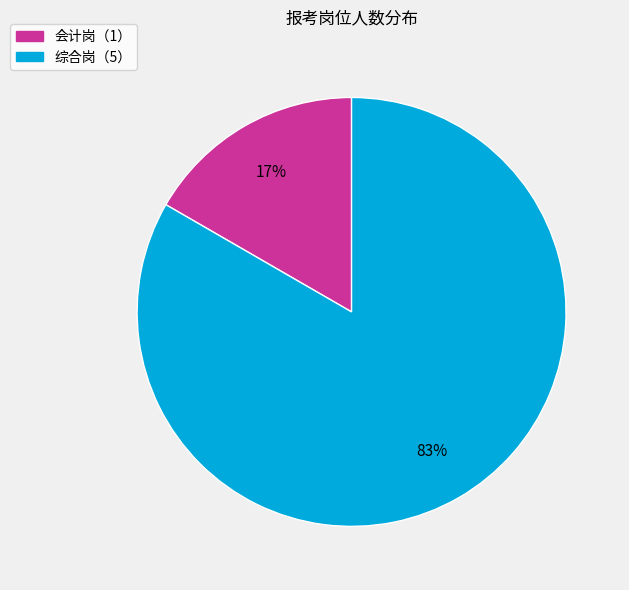

What percentage is the 综合岗（5） slice, to the nearest percent?

83%